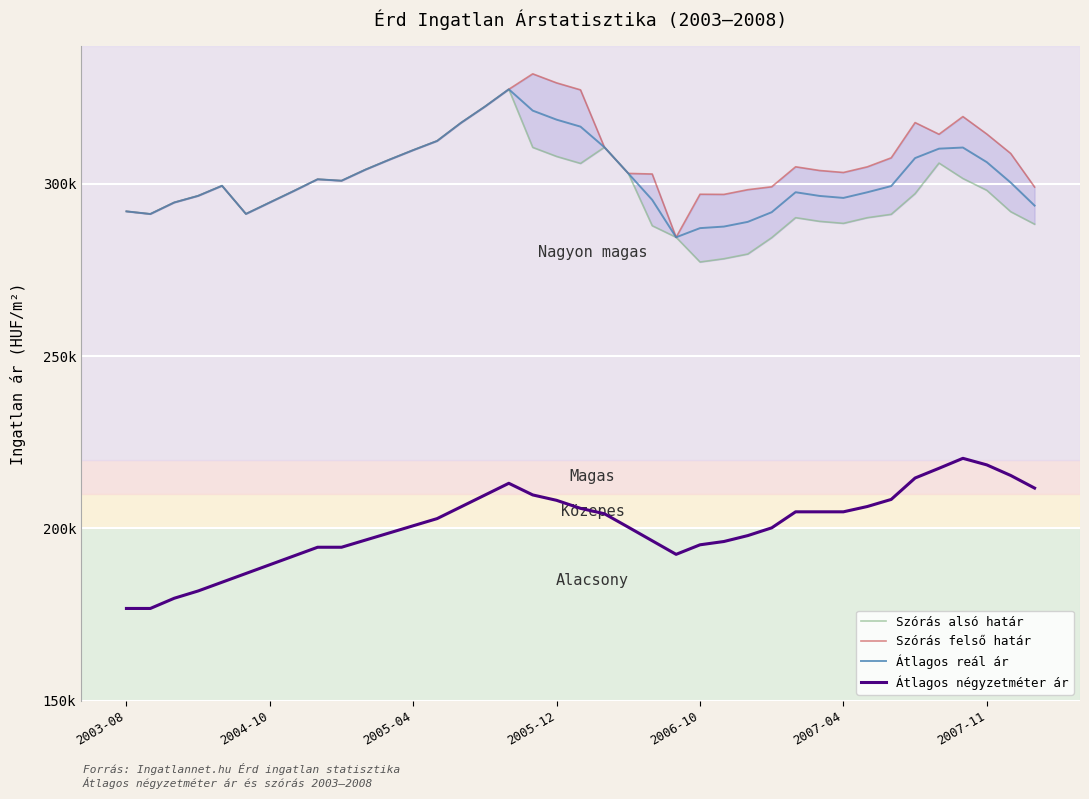

Reading right to left, list all the values displayed in this chart.

Szórás alsó határ: 288283	291904	298113	301534	306013	297158	291142	290163	288524	289105	290175	284378	279624	278256	277307	284484	287834	303013	310608	305912	307939	310563	327424	322401	317701	312439	309779	307001	304109	300895	301317	297909	294592	291262	299432	296509	294582	291241	292002
Szórás felső határ: 299063	308806	314441	319508	314377	317764	307532	304921	303282	303863	304933	299136	298292	296924	296967	284484	302842	303013	310608	327252	329279	331903	327424	322401	317701	312439	309779	307001	304109	300895	301317	297909	294592	291262	299432	296509	294582	291241	292002
Átlagos reál ár: 293673	300355	306277	310521	310195	307461	299337	297542	295903	296484	297554	291757	288958	287590	287137	284484	295338	303013	310608	316582	318609	321233	327424	322401	317701	312439	309779	307001	304109	300895	301317	297909	294592	291262	299432	296509	294582	291241	292002
Átlagos négyzetméter ár: 211710	215373	218443	220347	217452	214632	208420	206363	204825	204825	204825	200175	197928	196211	195253	192485	196425	200365	204264	205832	208158	209727	213103	209688	206272	202856	200779	198701	196623	194545	194545	192008	189471	186934	184396	181859	179745	176785	176785